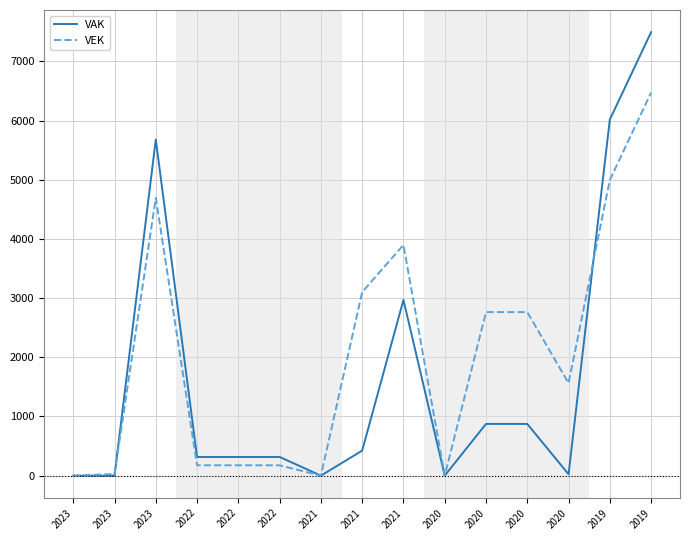

What are all the series names shown in the legend?

VAK, VEK